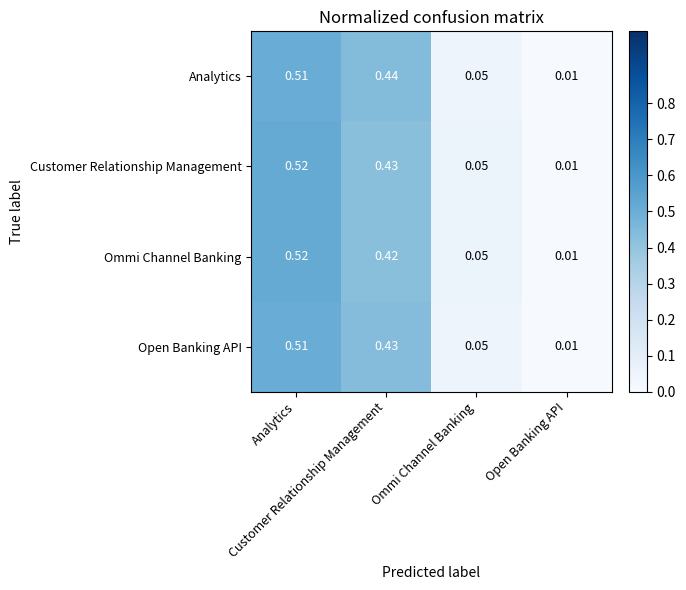

Rank the series at Customer Relationship Management from lowest to highest value.

Ommi Channel Banking, Customer Relationship Management, Open Banking API, Analytics